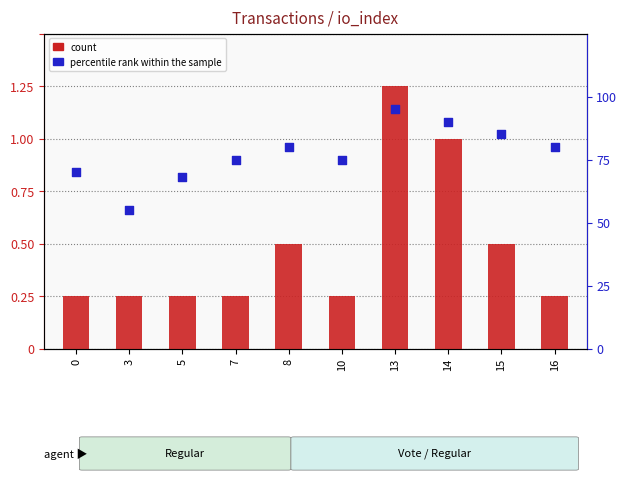

Which series has the largest total across all categories?

count